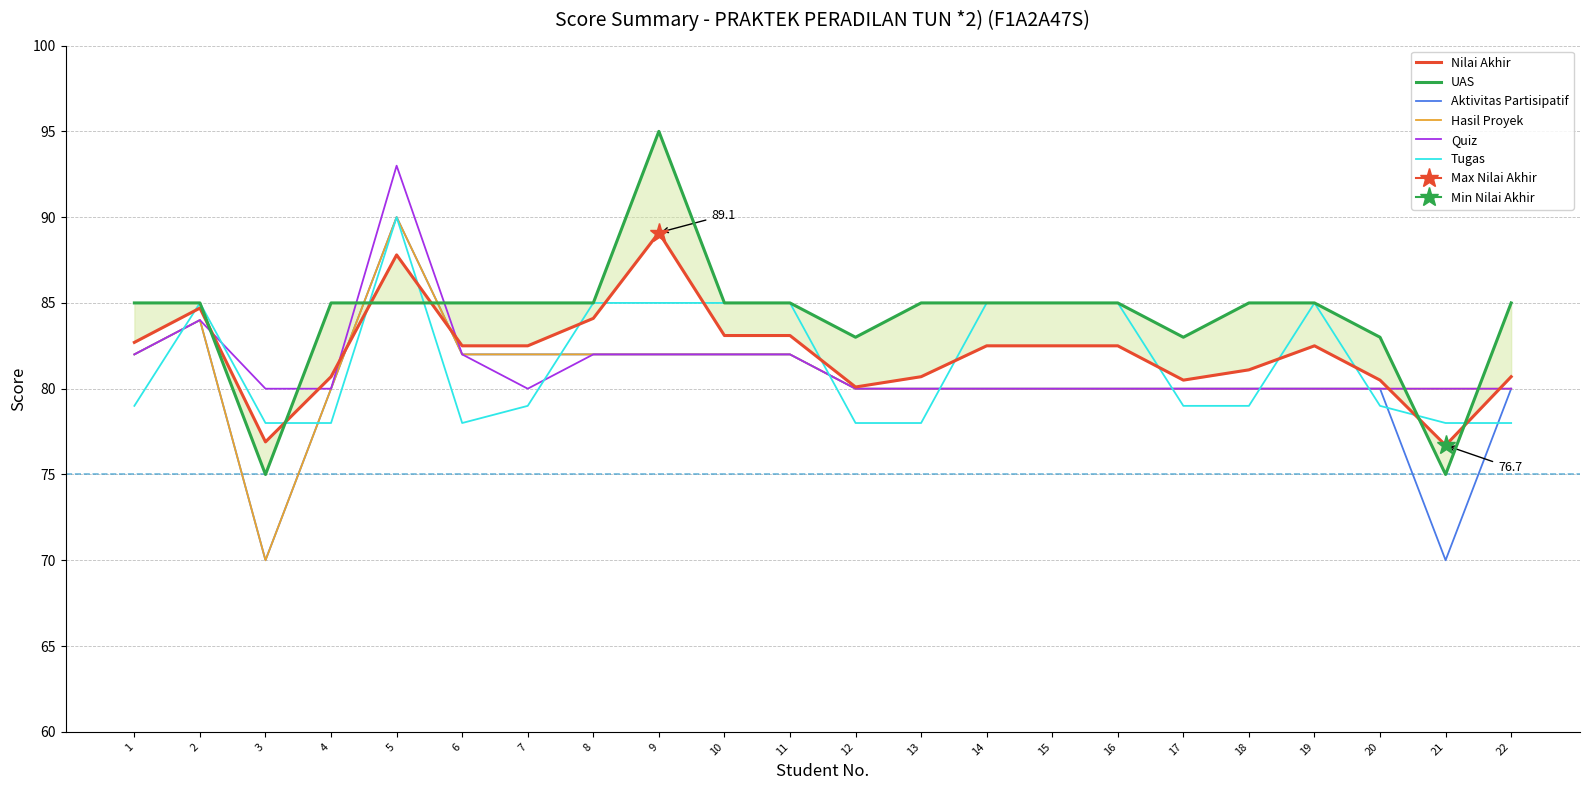

True or false: Hasil Proyek and Quiz cross at least once.

False